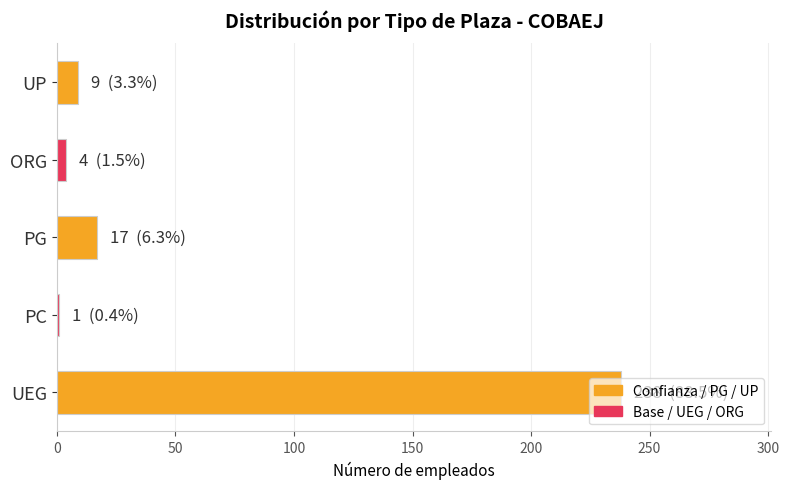

The value at PG is 17. True or false?

True